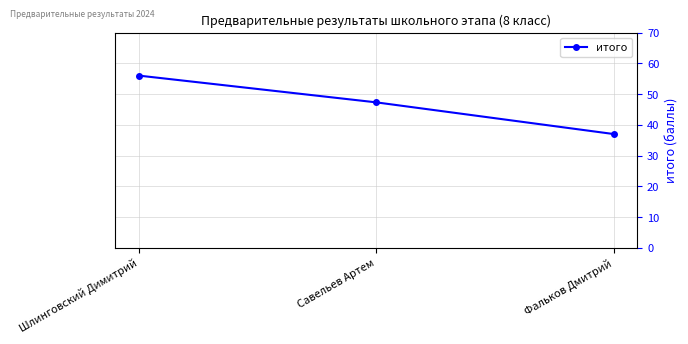

What is the change in value from Шлинговский Димитрий to Савельев Артем?

-8.7